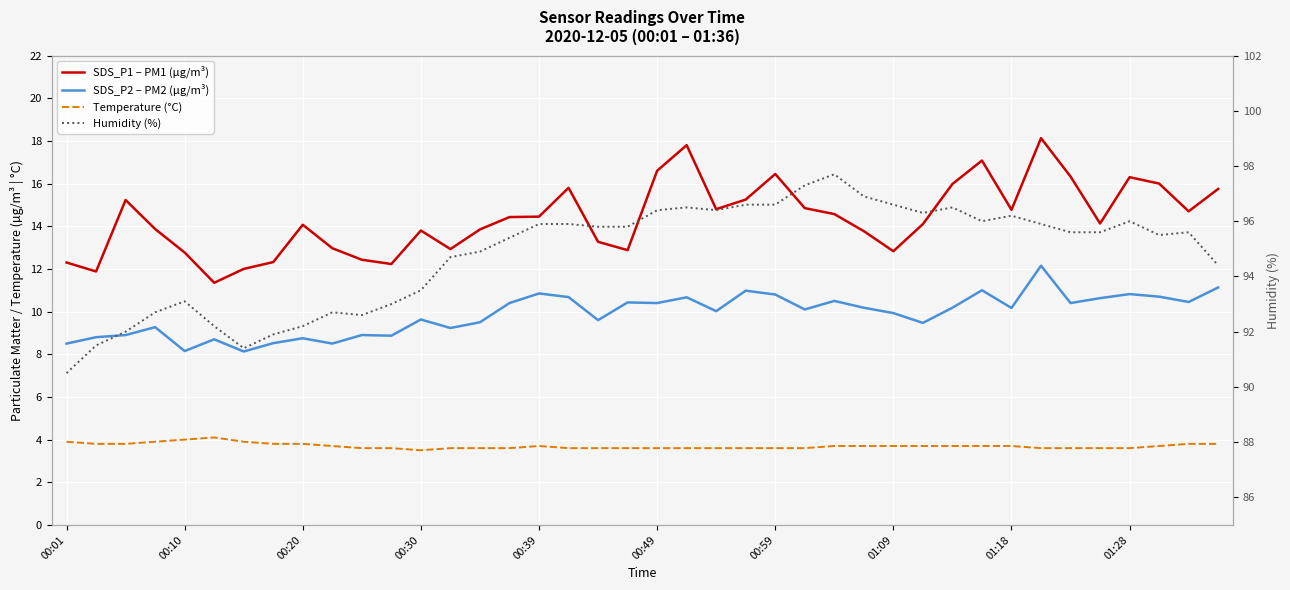

True or false: Humidity (%) and SDS_P2 – PM2 (µg/m³) intersect in this chart.

False